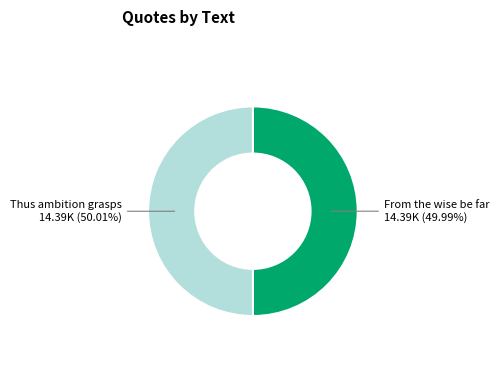

Does any single category account for the majority?

Yes